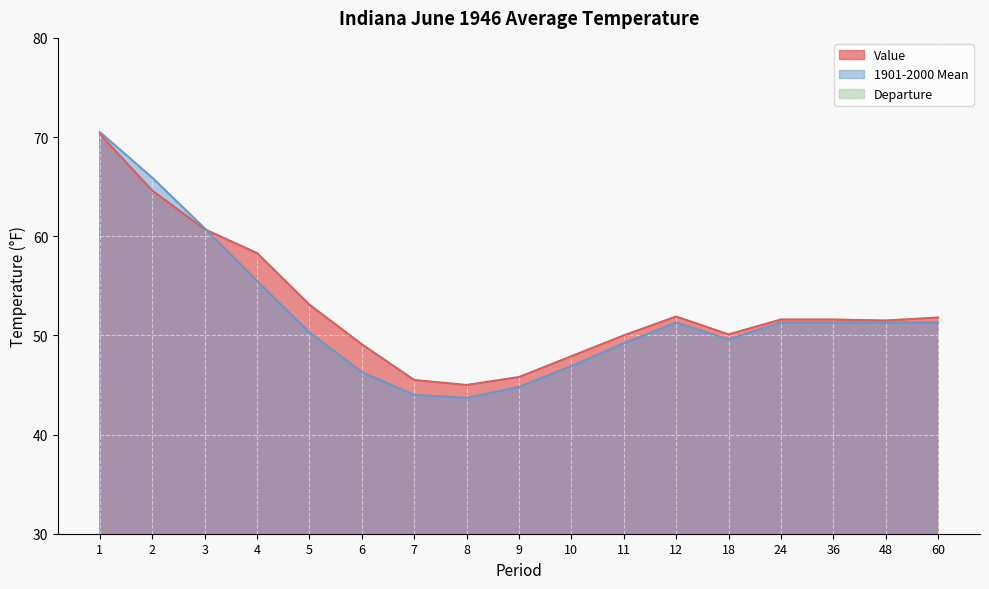

Count the number of categories in the chart.

17